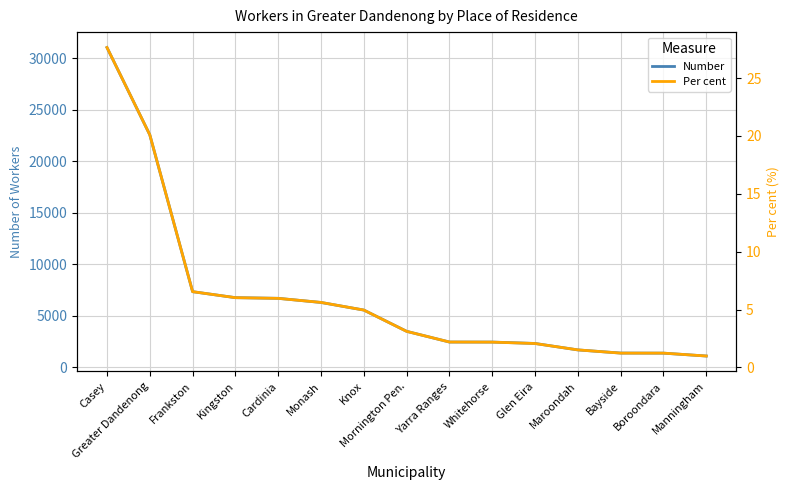

What position from the right is Kingston?

12